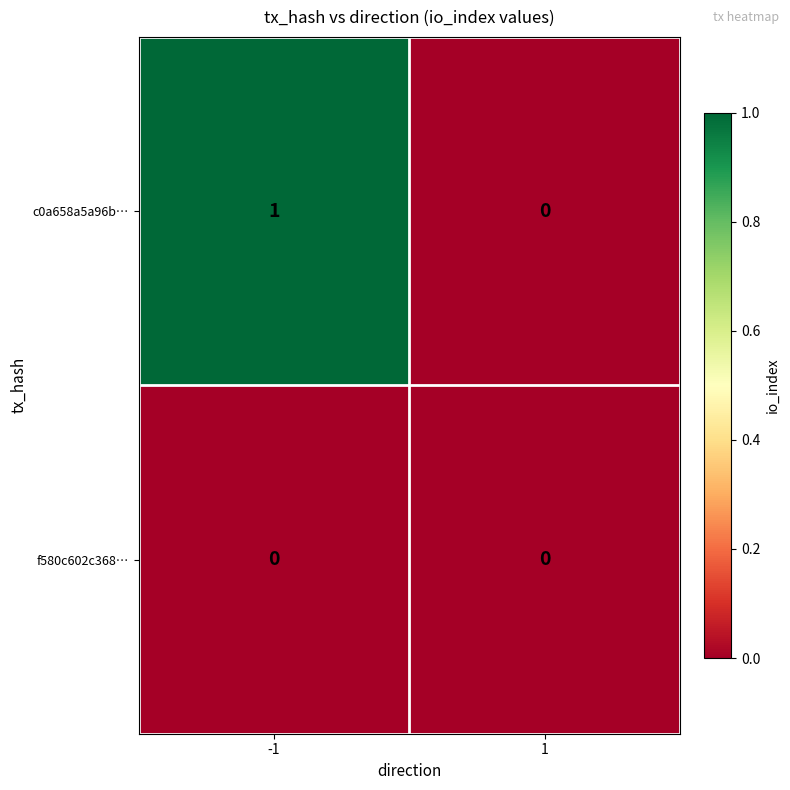

Is the value of c0a658a5a96b… at -1 greater than the value of f580c602c368… at -1?

Yes